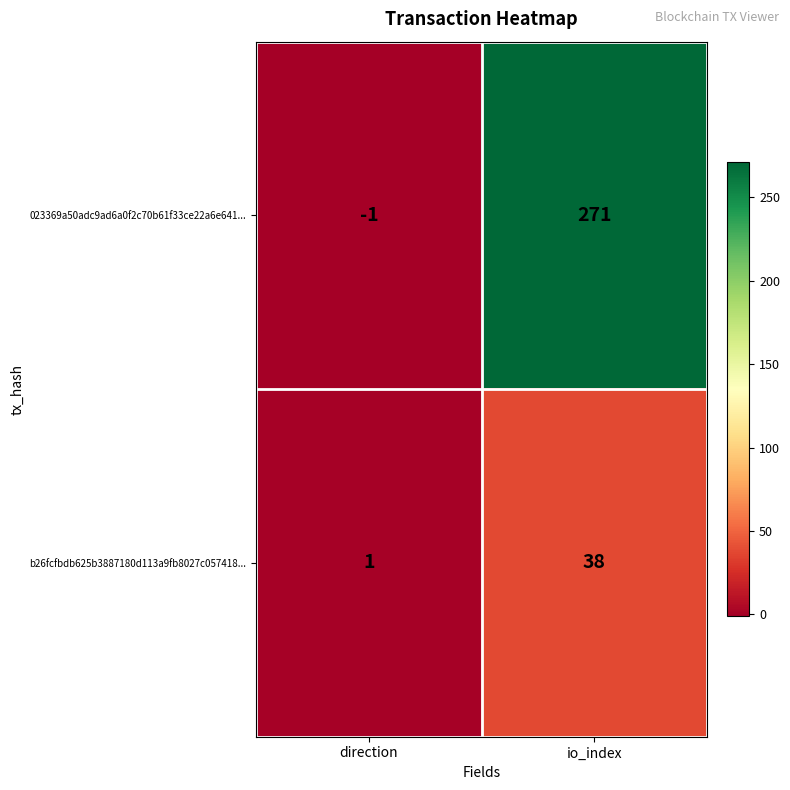

Reading left to right, list all the values displayed in this chart.

023369a50adc9ad6a0f2c70b61f33ce22a6e641...: -1	271
b26fcfbdb625b3887180d113a9fb8027c057418...: 1	38